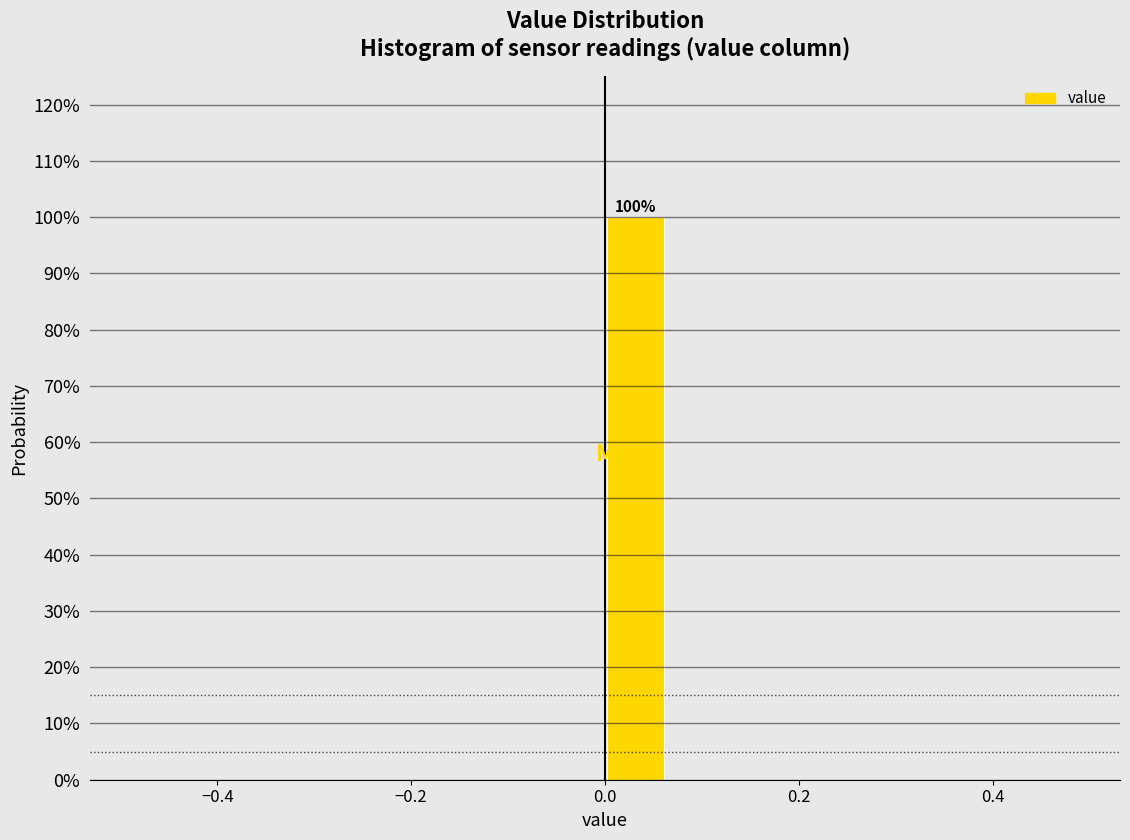

Around what value on the x-axis is the tallest bar? Give the approximate position of its centre, as read against the axis.

0.04